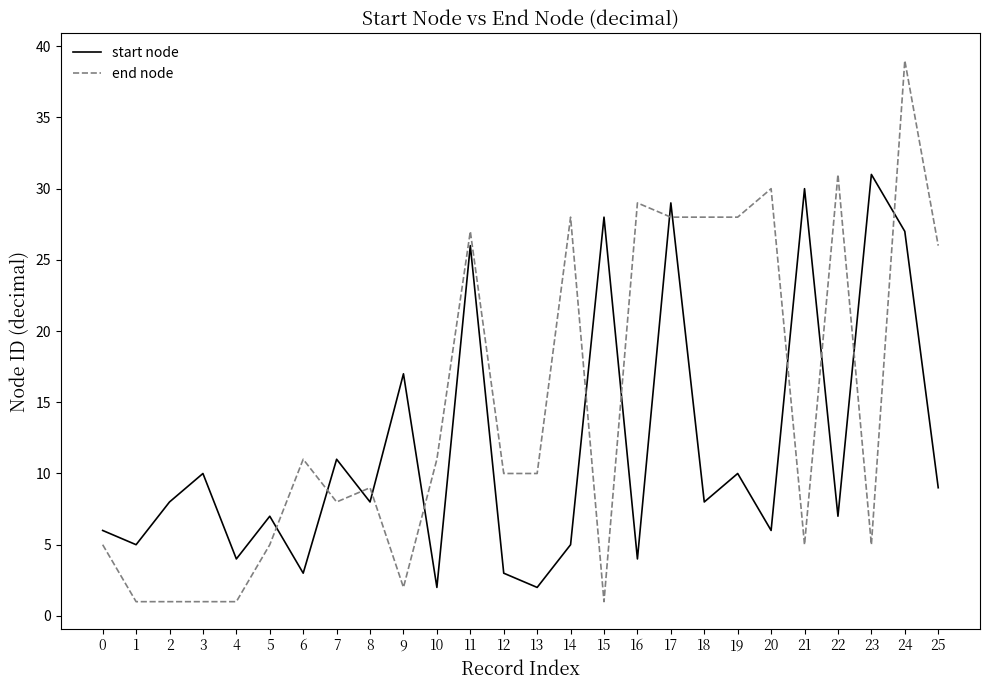

Which series has the largest total across all categories?

end node